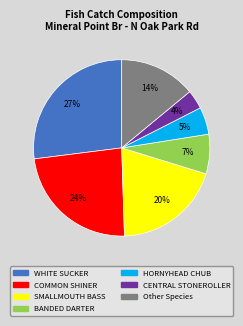

To the nearest percent, what is the difference between the largest and smallest slice percentages?

23%